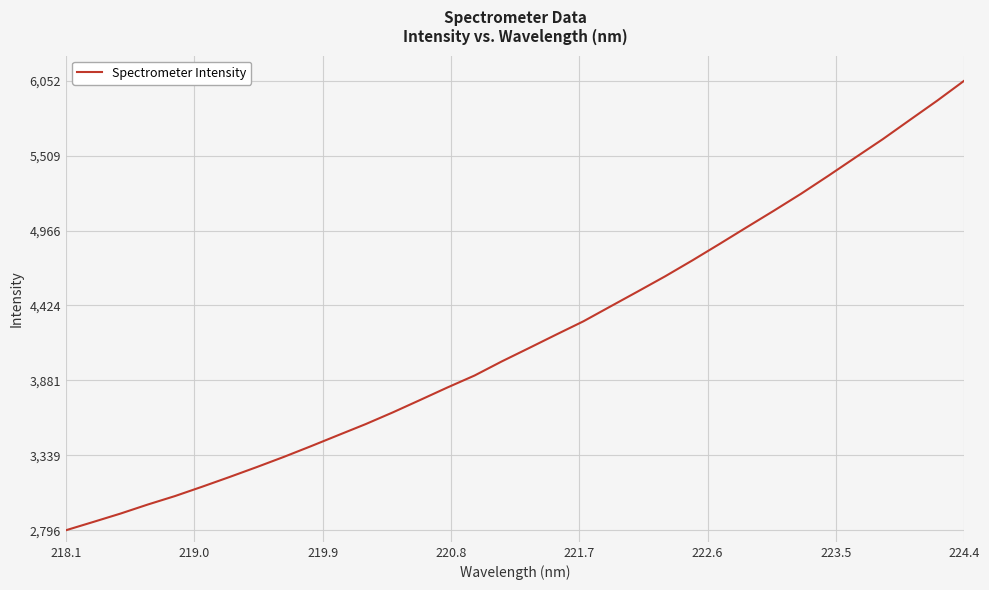

What is the minimum value shown in the chart?

2796.5